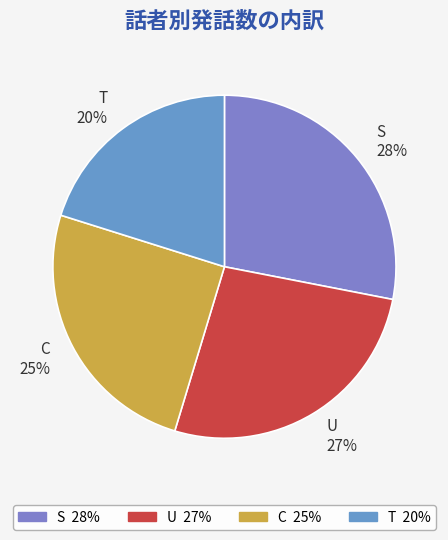

Rank the categories by value from highest to lowest.

S, U, C, T